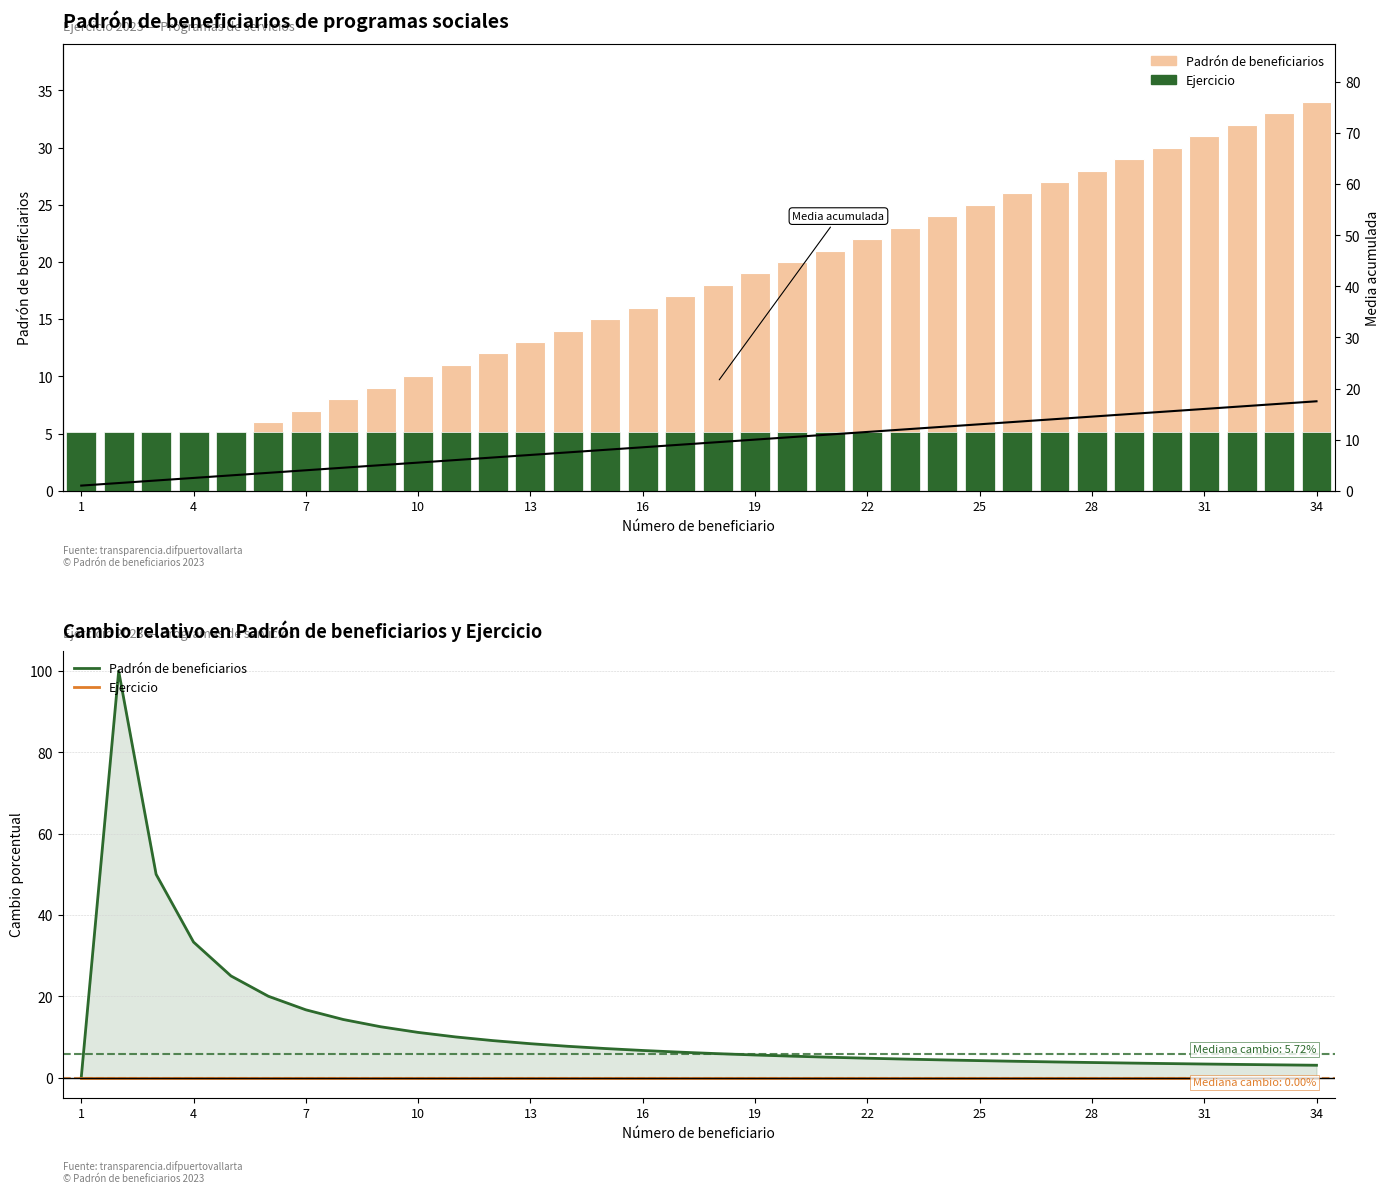

Reading right to left, extract all data points from this chart.

Padrón de beneficiarios: 3.0	3.1	3.2	3.3	3.4	3.6	3.7	3.8	4.0	4.2	4.3	4.5	4.8	5.0	5.3	5.6	5.9	6.2	6.7	7.1	7.7	8.3	9.1	10.0	11.1	12.5	14.3	16.7	20.0	25.0	33.3	50.0	100.0	0.0
Ejercicio: 0.0	0.0	0.0	0.0	0.0	0.0	0.0	0.0	0.0	0.0	0.0	0.0	0.0	0.0	0.0	0.0	0.0	0.0	0.0	0.0	0.0	0.0	0.0	0.0	0.0	0.0	0.0	0.0	0.0	0.0	0.0	0.0	0.0	0.0
Media acumulada: 17.5	17.0	16.5	16.0	15.5	15.0	14.5	14.0	13.5	13.0	12.5	12.0	11.5	11.0	10.5	10.0	9.5	9.0	8.5	8.0	7.5	7.0	6.5	6.0	5.5	5.0	4.5	4.0	3.5	3.0	2.5	2.0	1.5	1.0